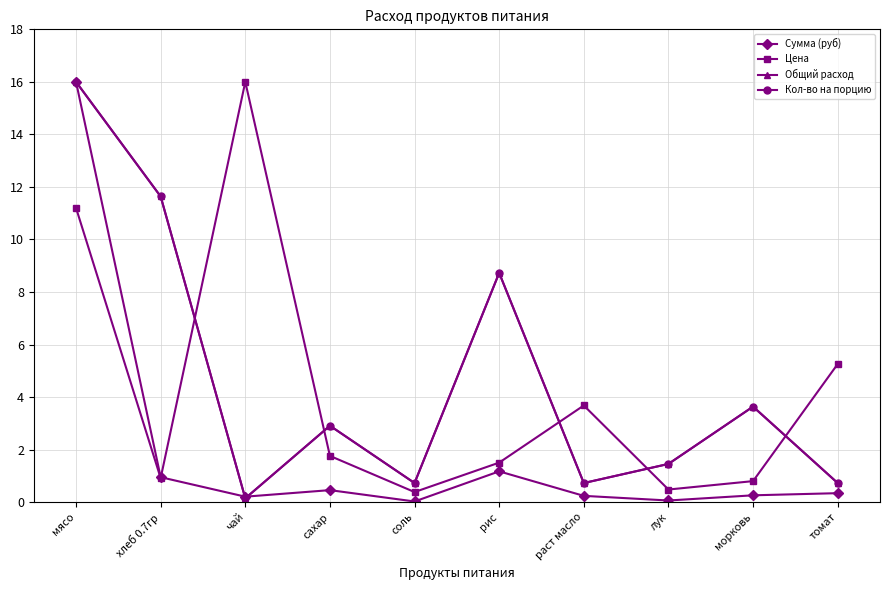

Rank the series at соль from lowest to highest value.

Сумма (руб), Цена, Общий расход, Кол-во на порцию